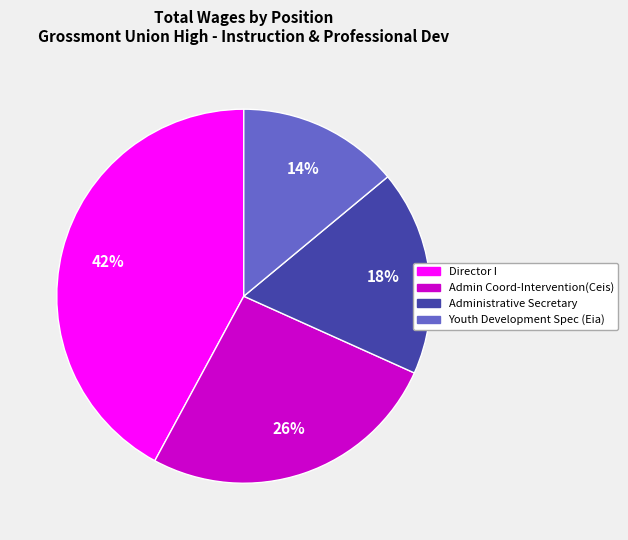

Is Admin Coord-Intervention(Ceis) the majority of the pie?

No